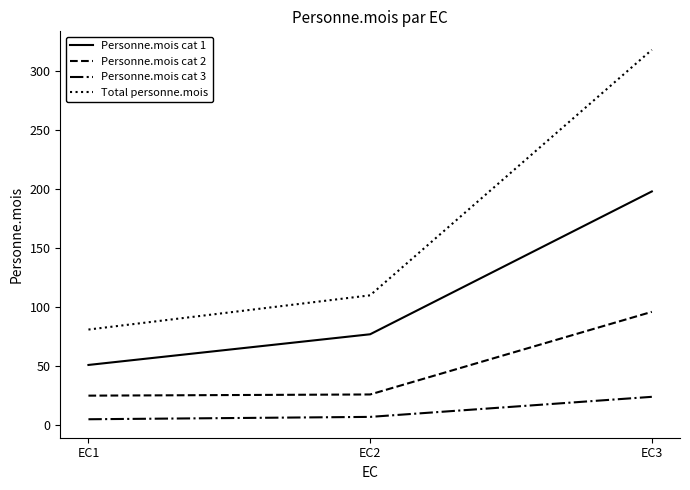

Rank the series by their average value, from lowest to highest.

Personne.mois cat 3, Personne.mois cat 2, Personne.mois cat 1, Total personne.mois